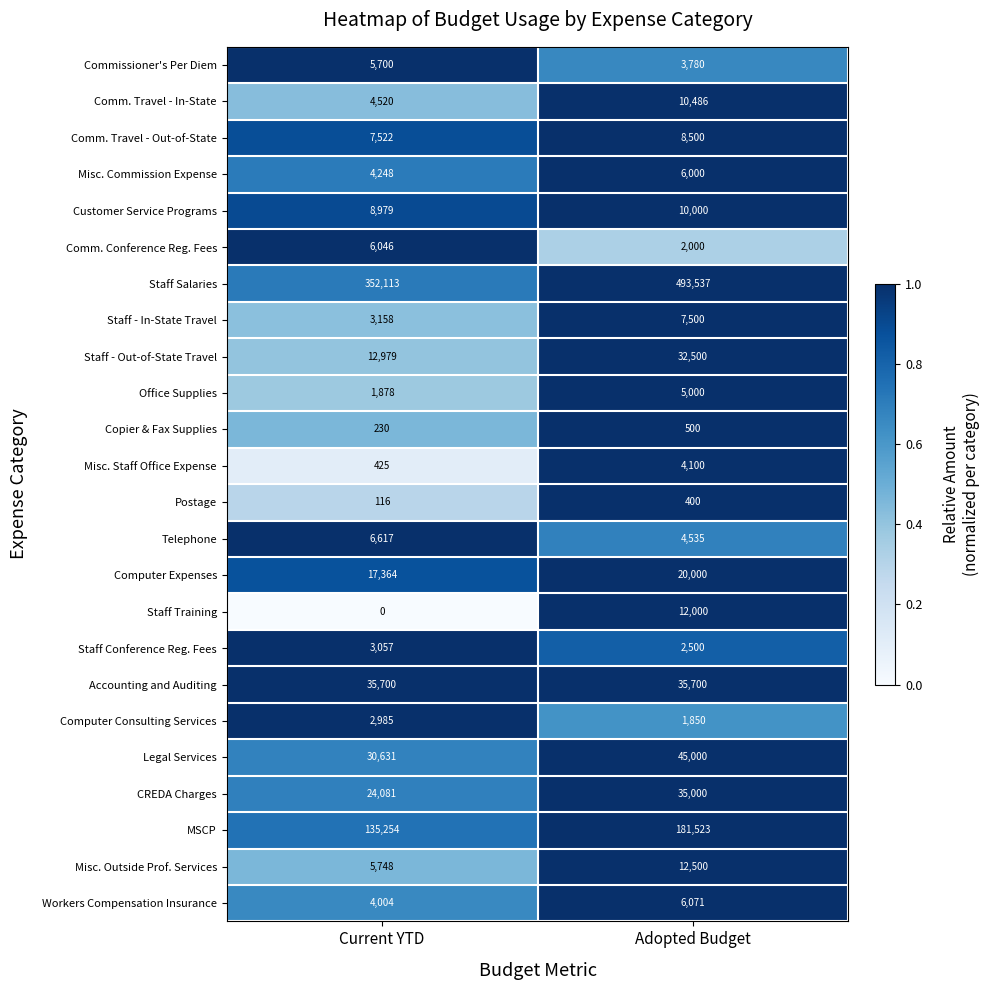

List the series in order of their peak value, highest first.

Staff Salaries, MSCP, Legal Services, Accounting and Auditing, CREDA Charges, Staff - Out-of-State Travel, Computer Expenses, Misc. Outside Prof. Services, Staff Training, Comm. Travel - In-State, Customer Service Programs, Comm. Travel - Out-of-State, Staff - In-State Travel, Telephone, Workers Compensation Insurance, Comm. Conference Reg. Fees, Misc. Commission Expense, Commissioner's Per Diem, Office Supplies, Misc. Staff Office Expense, Staff Conference Reg. Fees, Computer Consulting Services, Copier & Fax Supplies, Postage